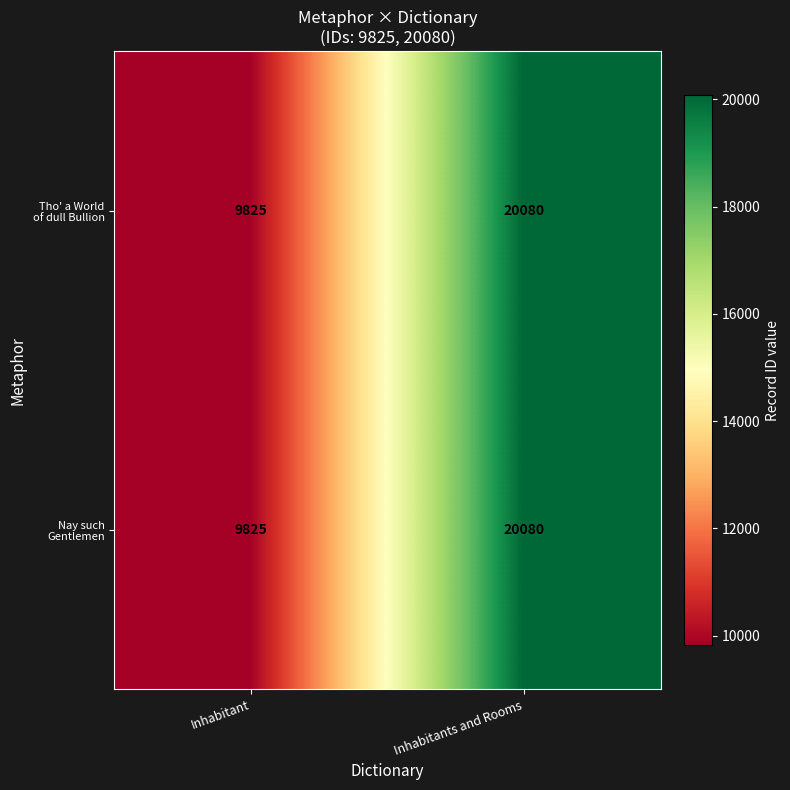

What is the total value across all series at Inhabitants and Rooms?

40160